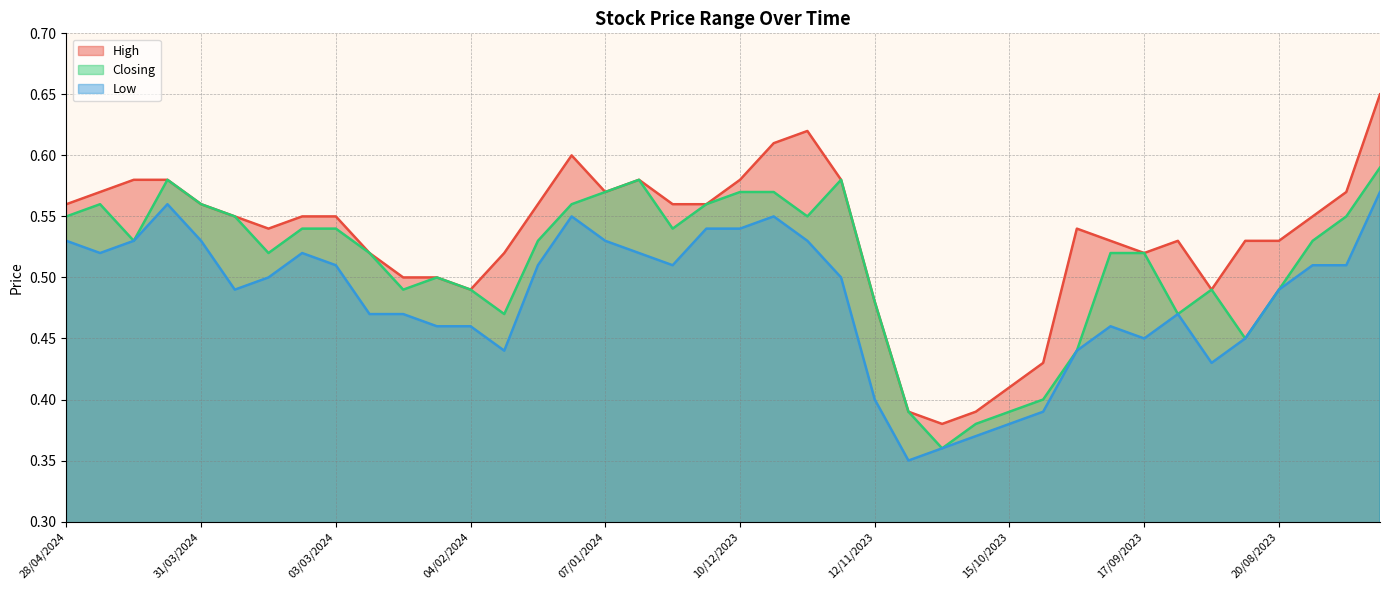

Which has a higher value, 03/12/2023 or 19/11/2023?

03/12/2023